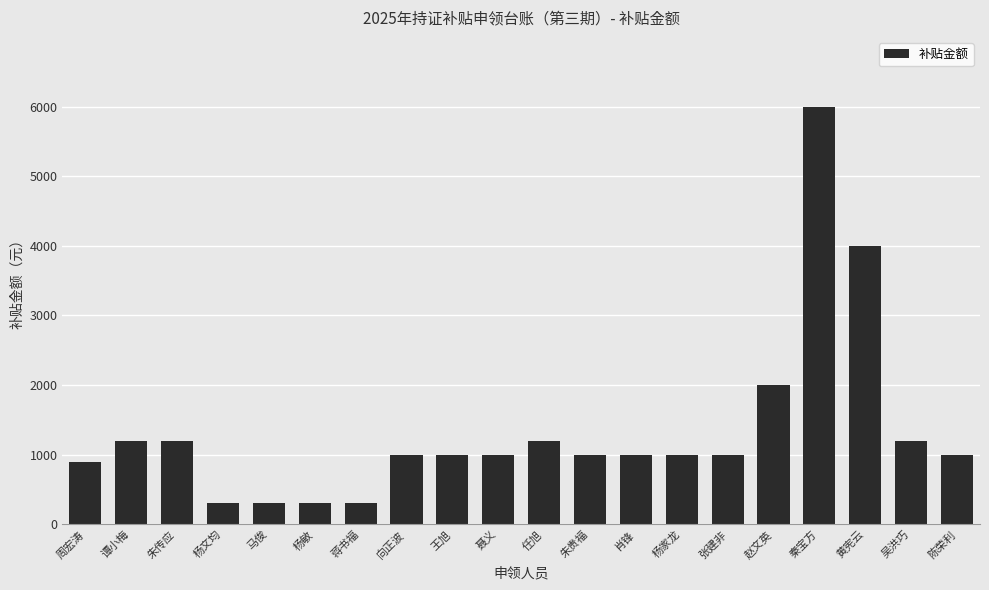

What is the difference between the maximum and minimum values?

5700